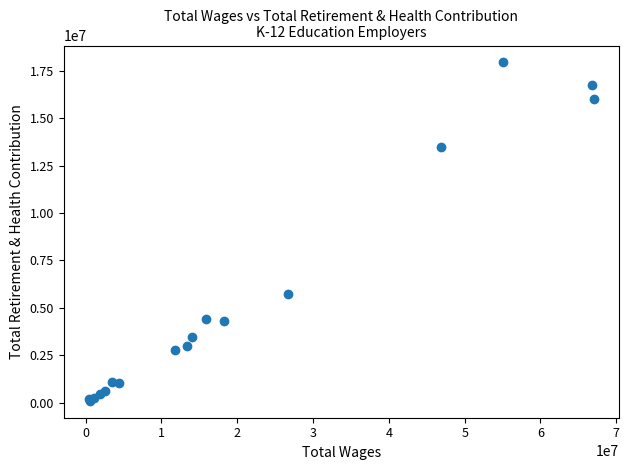

What Y value in the scatter plot is closest to 9021009?

5704597